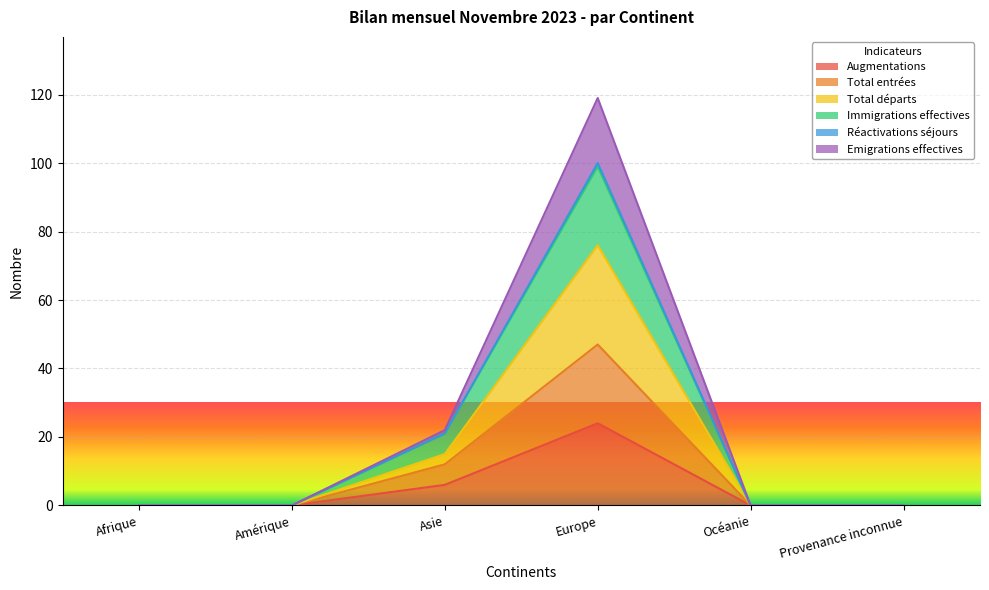

The value of Total départs at Provenance inconnue is 69. True or false?

False